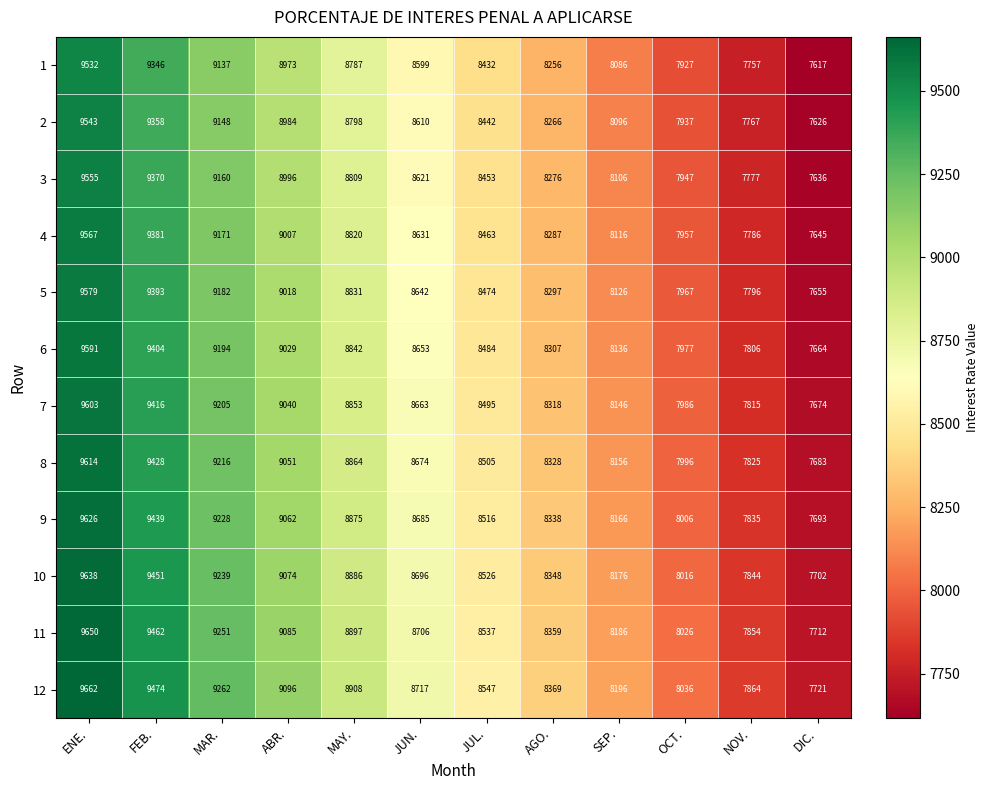

True or false: 4 has a value of 16690 at FEB..

False